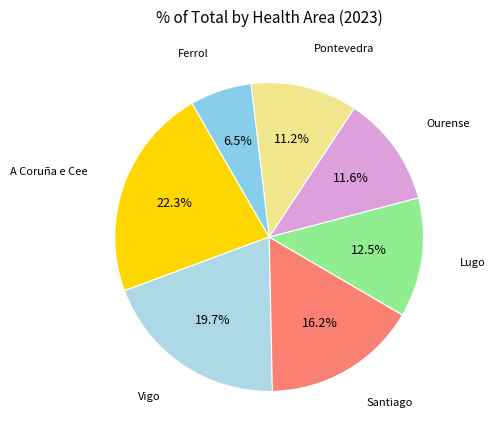

Is the sum of Ferrol and Vigo greater than half?

No